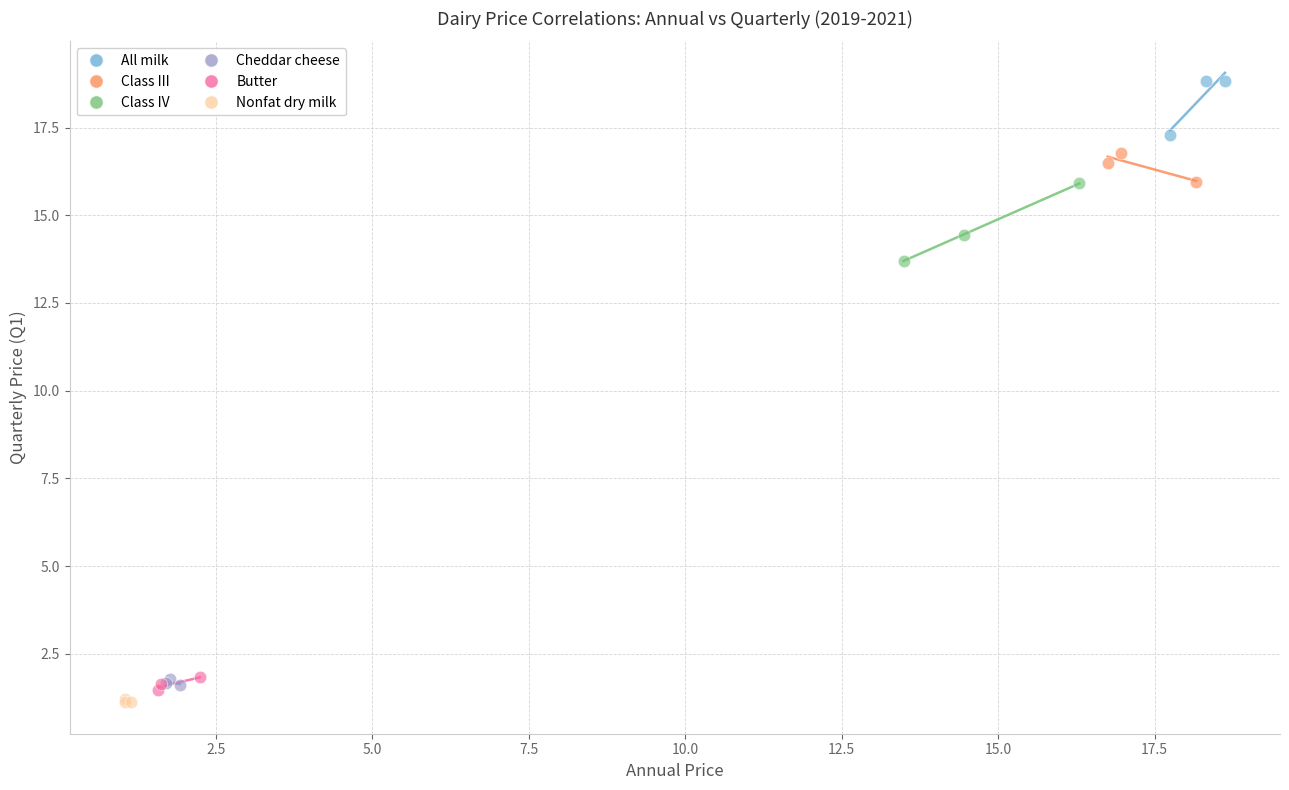

Which series contains the highest Y value?

All milk